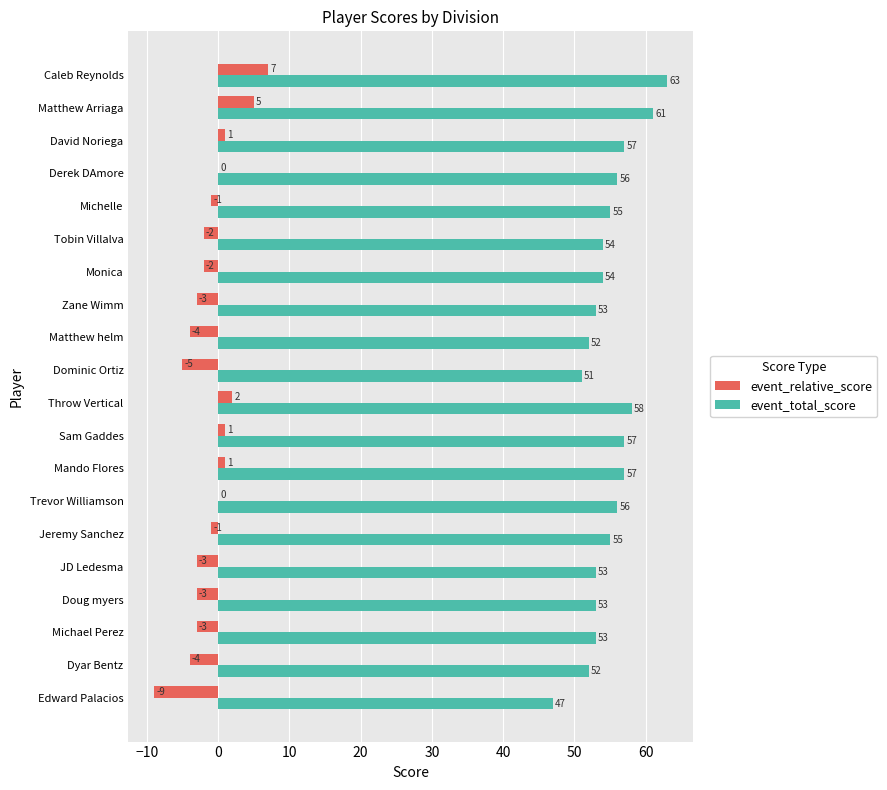

What is the sum of all event_total_score values?

1097